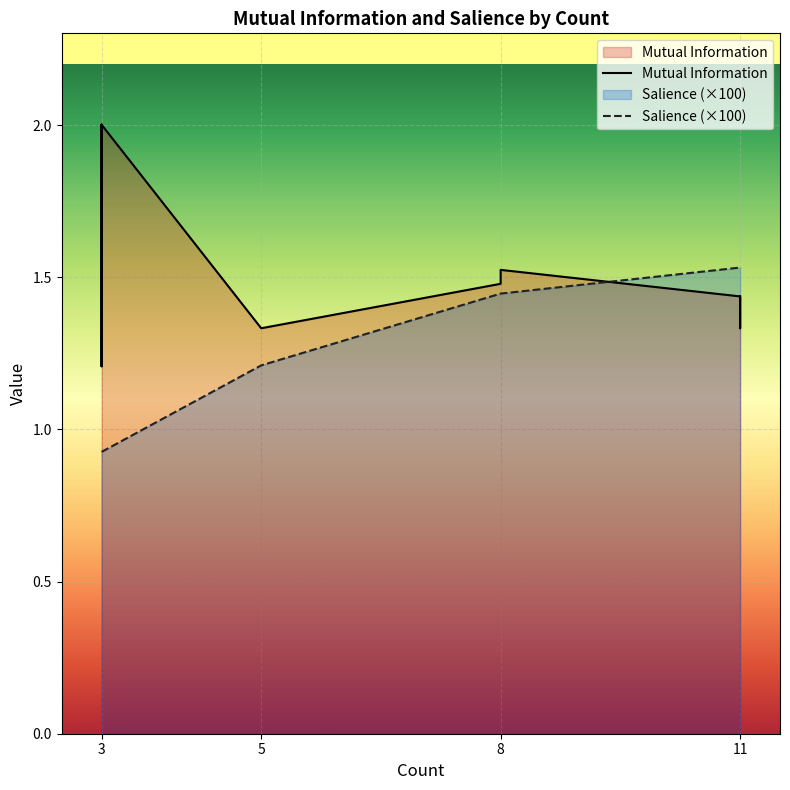

Rank the series by their maximum value, from highest to lowest.

Mutual Information, Salience (×100)